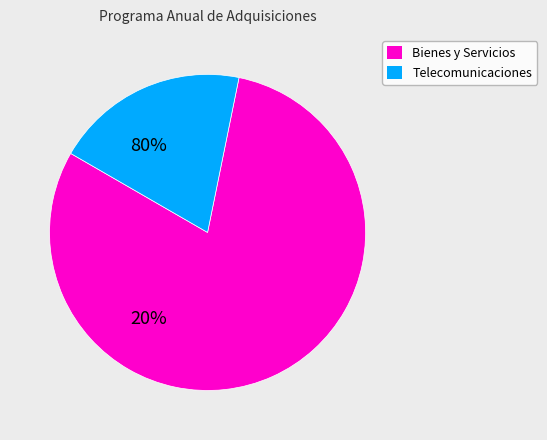

Is there a majority slice in this chart?

Yes